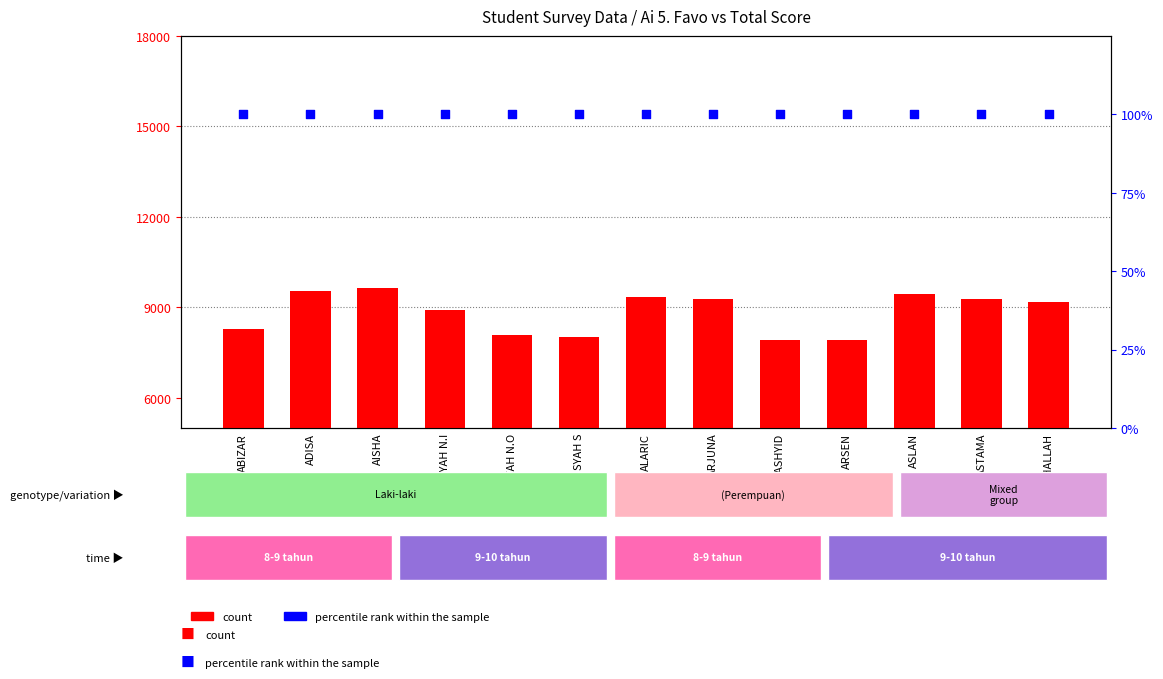

Is the value of count at AISYAH N.O greater than the value of percentile rank within the sample at AISYAH N.I?

Yes